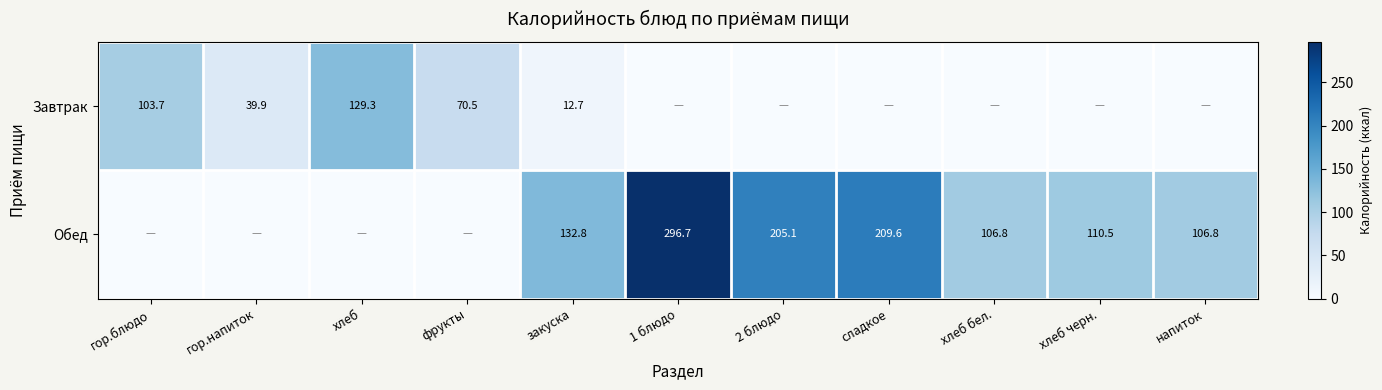

Rank the series at закуска from lowest to highest value.

Завтрак, Обед